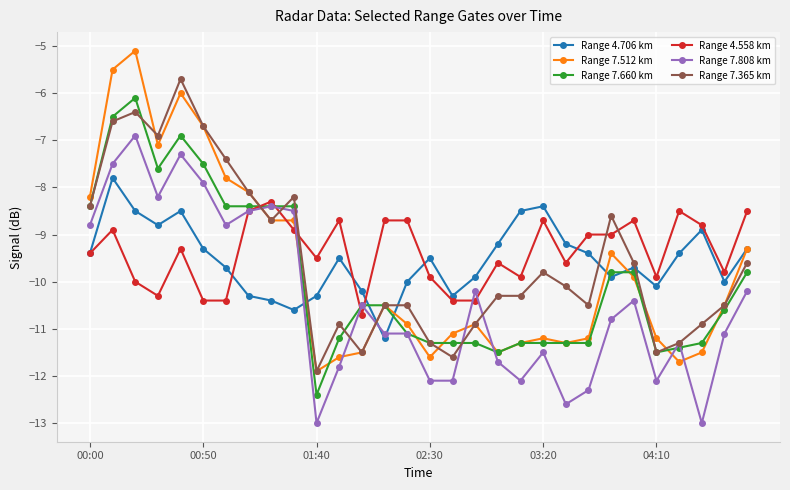

True or false: Range 4.706 km and Range 7.808 km cross at least once.

True